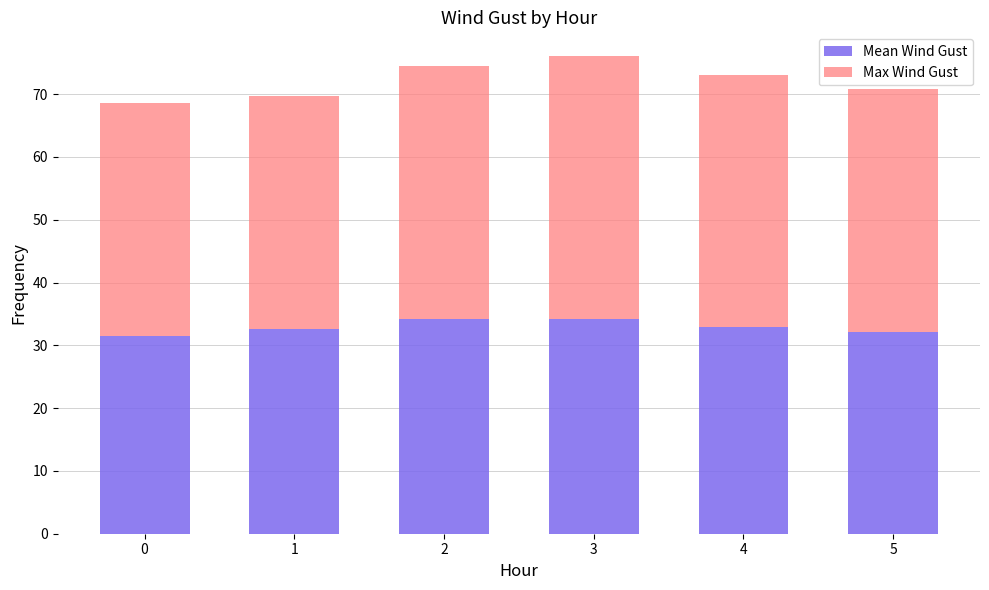

What is the total value across all series at 0?

68.5